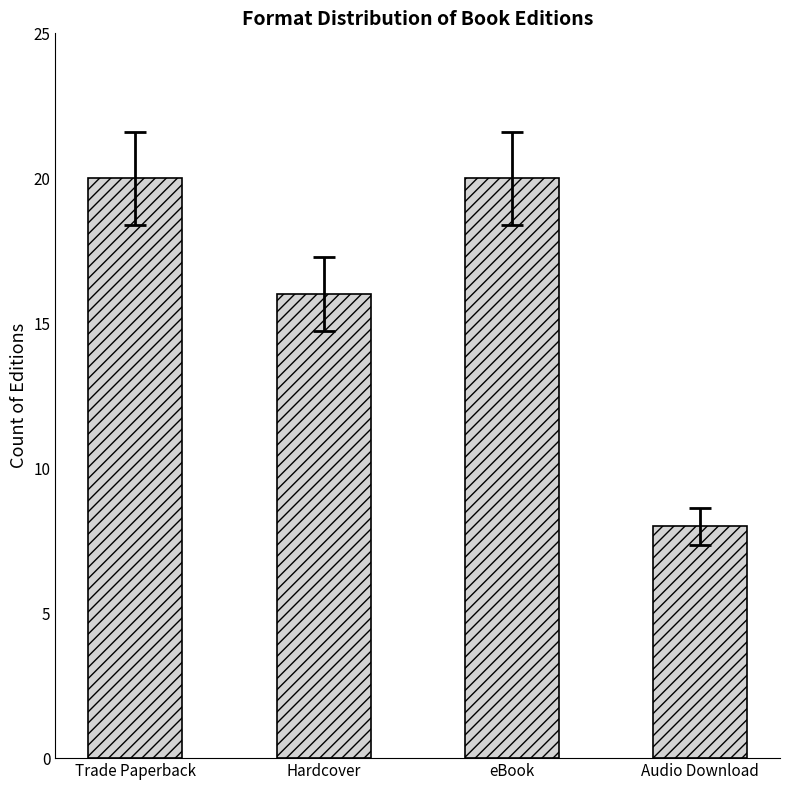

How many series are shown in this chart?

1